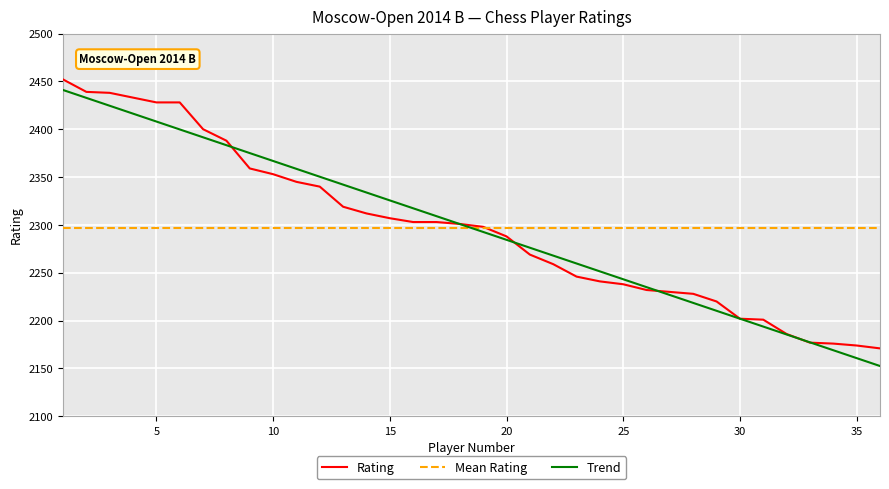

What is the minimum value shown in the chart?

2152.6